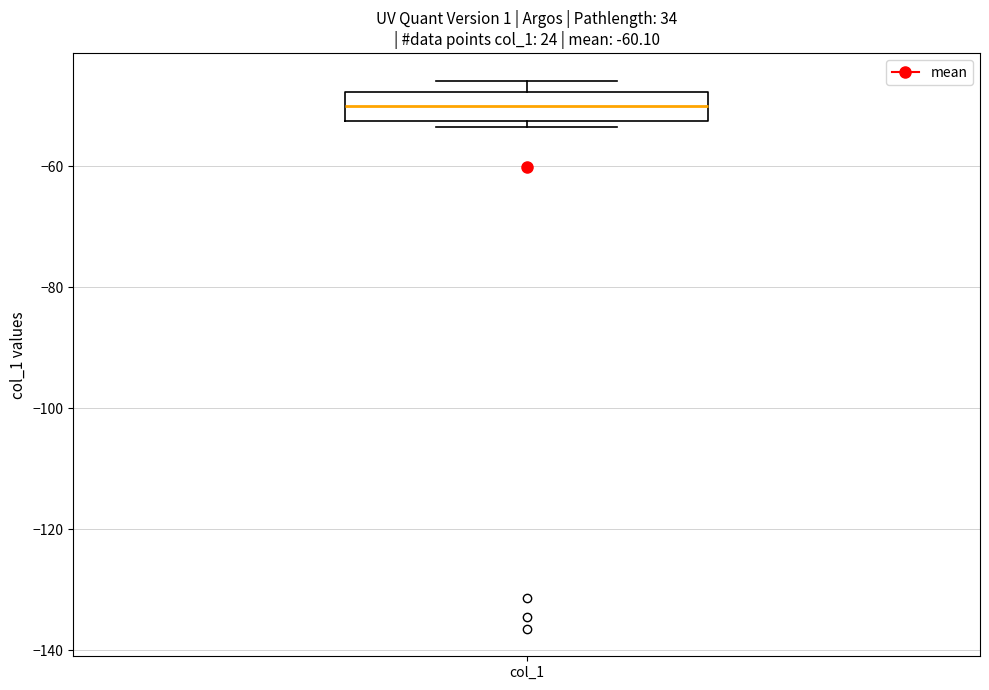

Where is the lower edge of the box for col_1 on the y-axis? The values are not printed on the chart, so give them approximately, as read against the axis.

-52